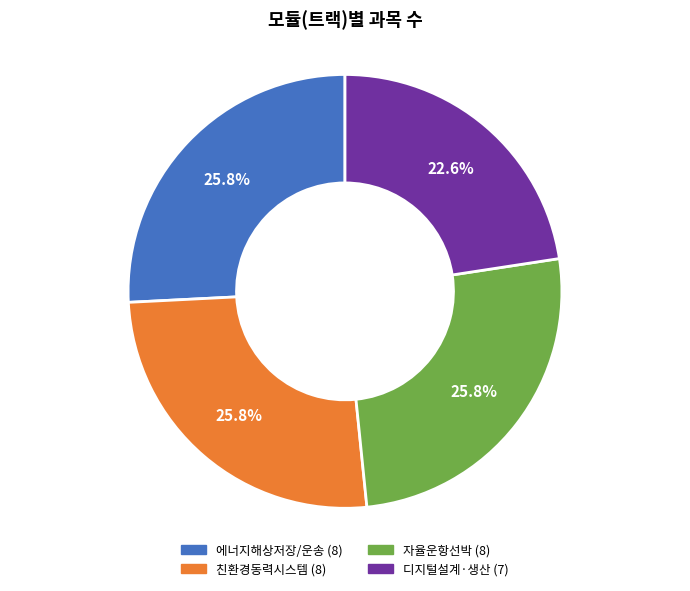

Is there a majority slice in this chart?

No